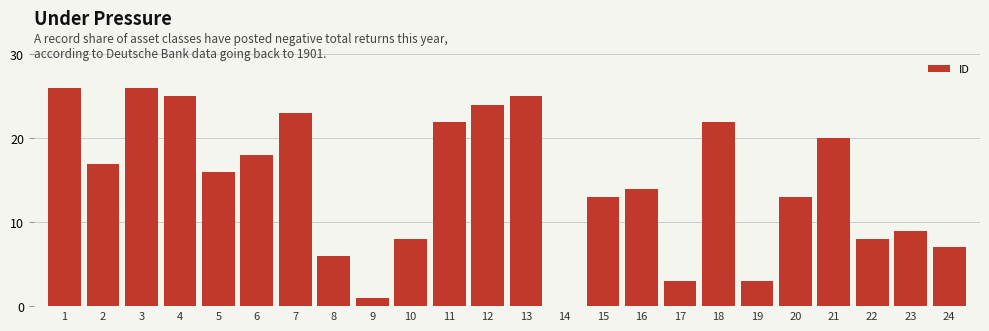

Reading right to left, what are all the values shown in this chart?

24=7	23=9	22=8	21=20	20=13	19=3	18=22	17=3	16=14	15=13	14=0	13=25	12=24	11=22	10=8	9=1	8=6	7=23	6=18	5=16	4=25	3=26	2=17	1=26